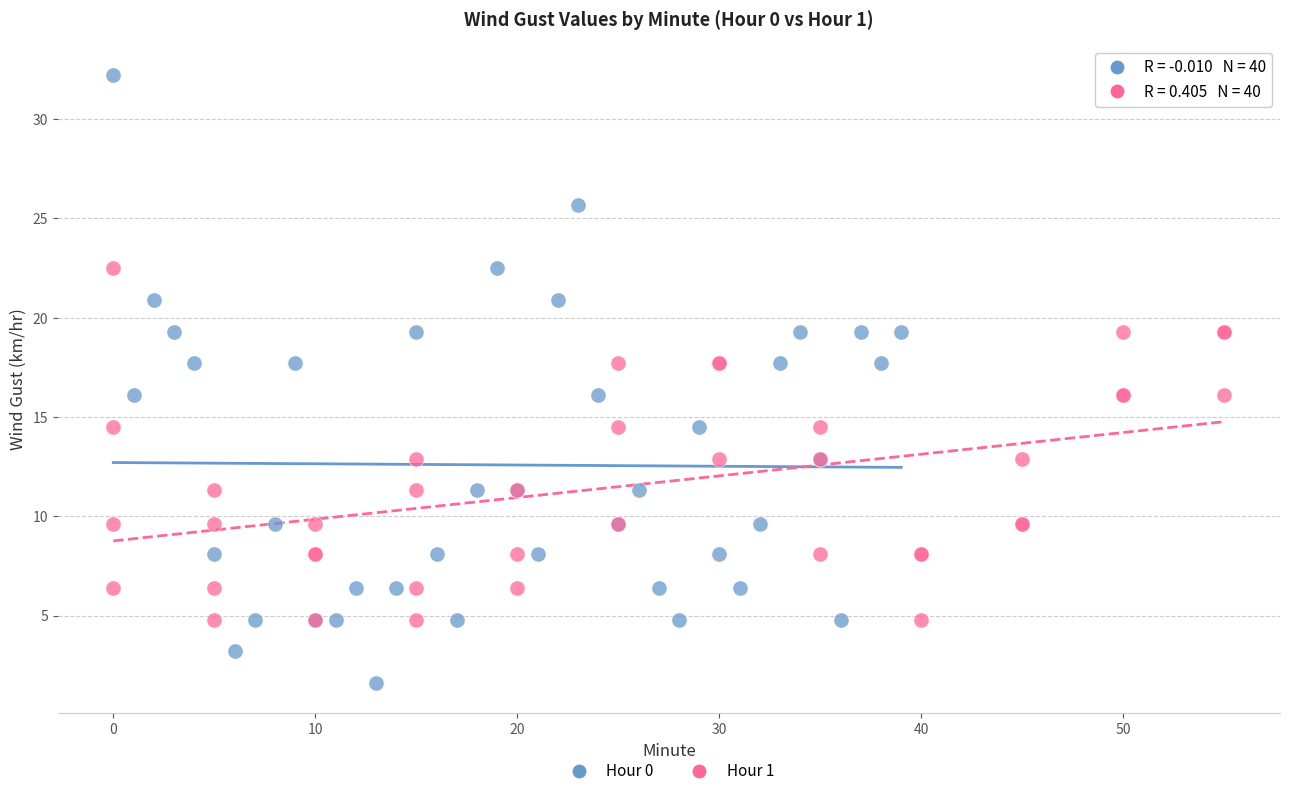

Which series contains the lowest Y value?

Hour 0